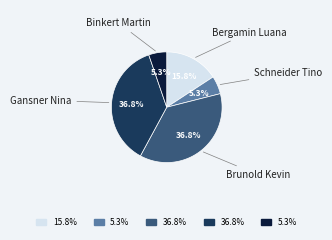

Rank the categories by value from highest to lowest.

Brunold Kevin, Gansner Nina, Bergamin Luana, Schneider Tino, Binkert Martin